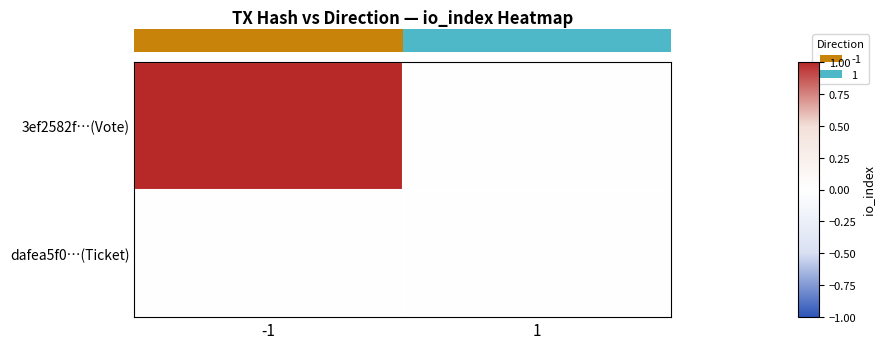

At which category is the sum across all series the highest?

-1